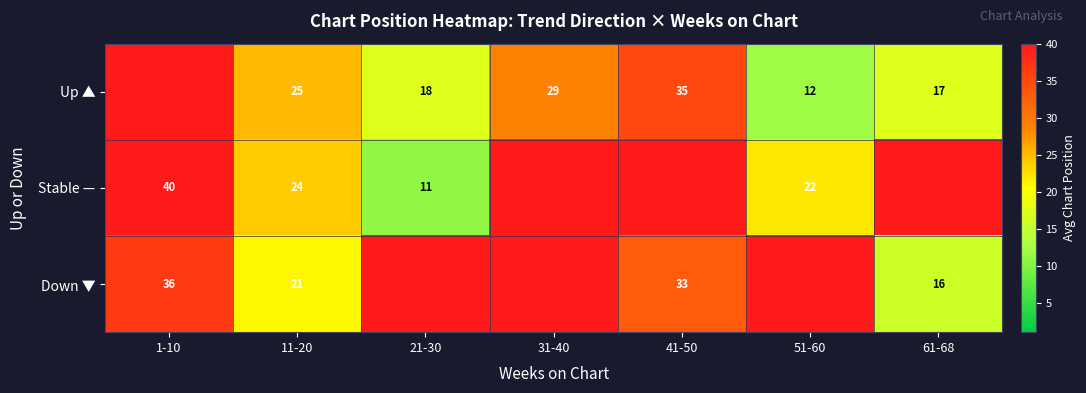

What is the difference between the Up ▲ values at 31-40 and 61-68?

12